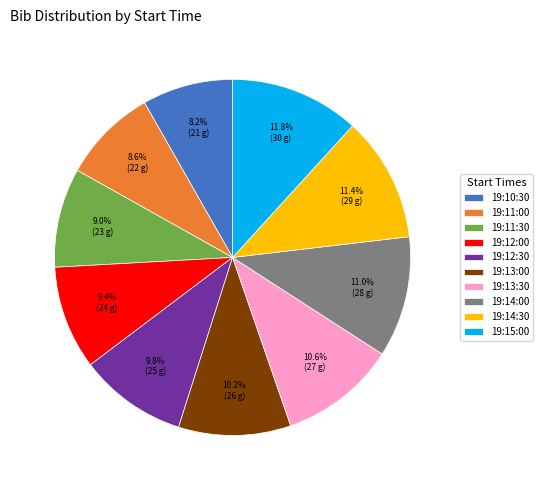

Is it true that 19:10:30 is 8% of the pie?

True